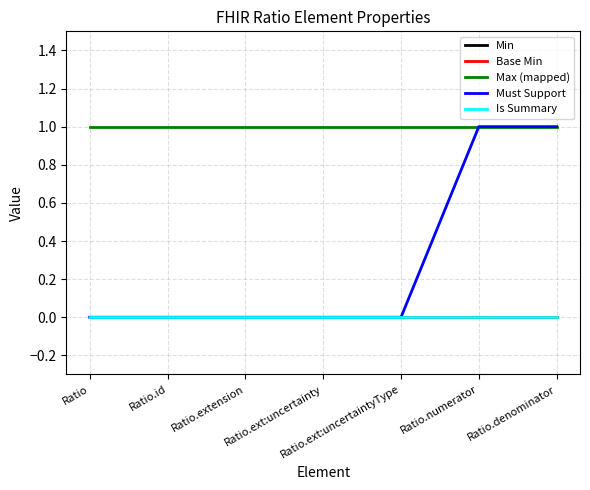

Is this an area chart (filled region under the line)?

No